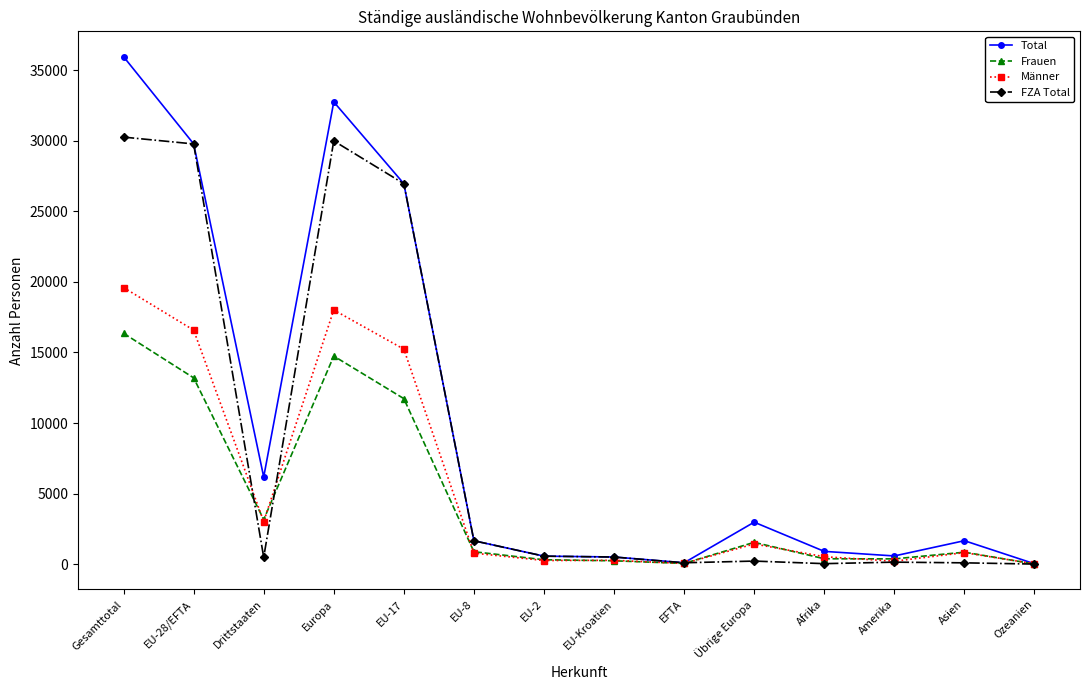

Which series has the widest spread of values?

Total